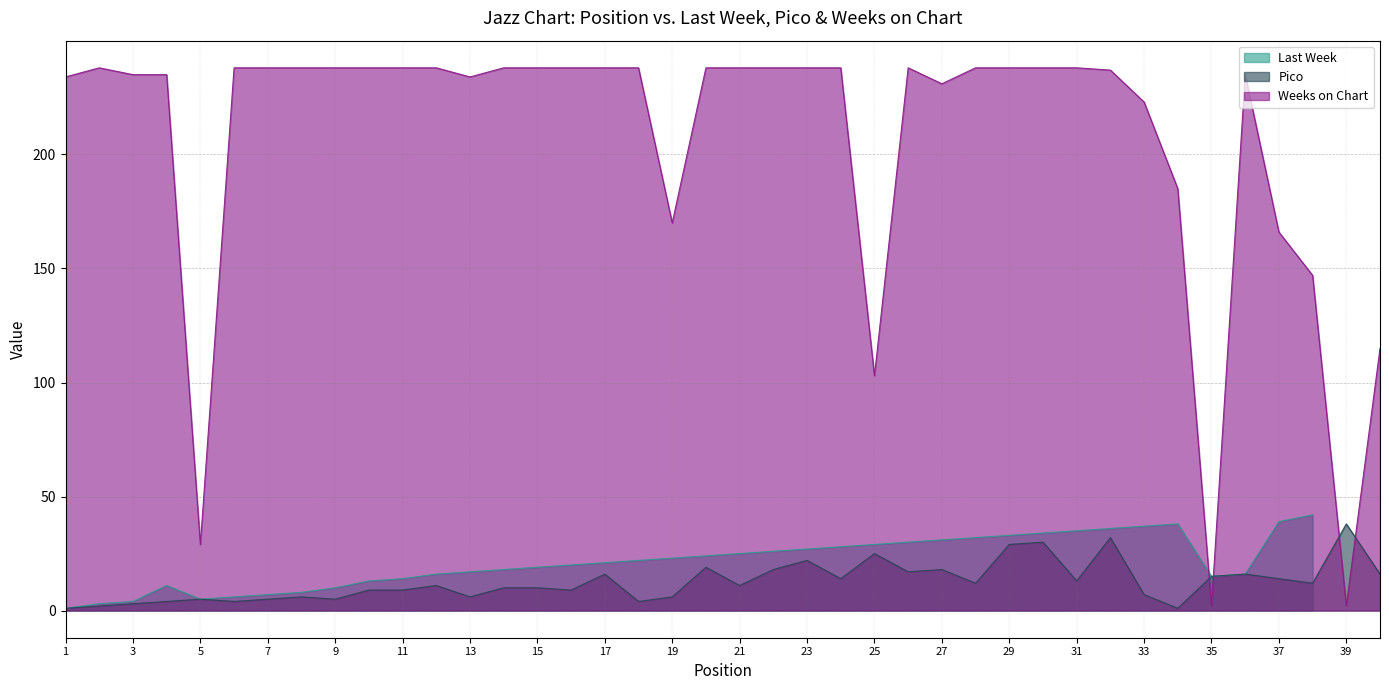

The value of Weeks on Chart at 36 is 235. True or false?

True